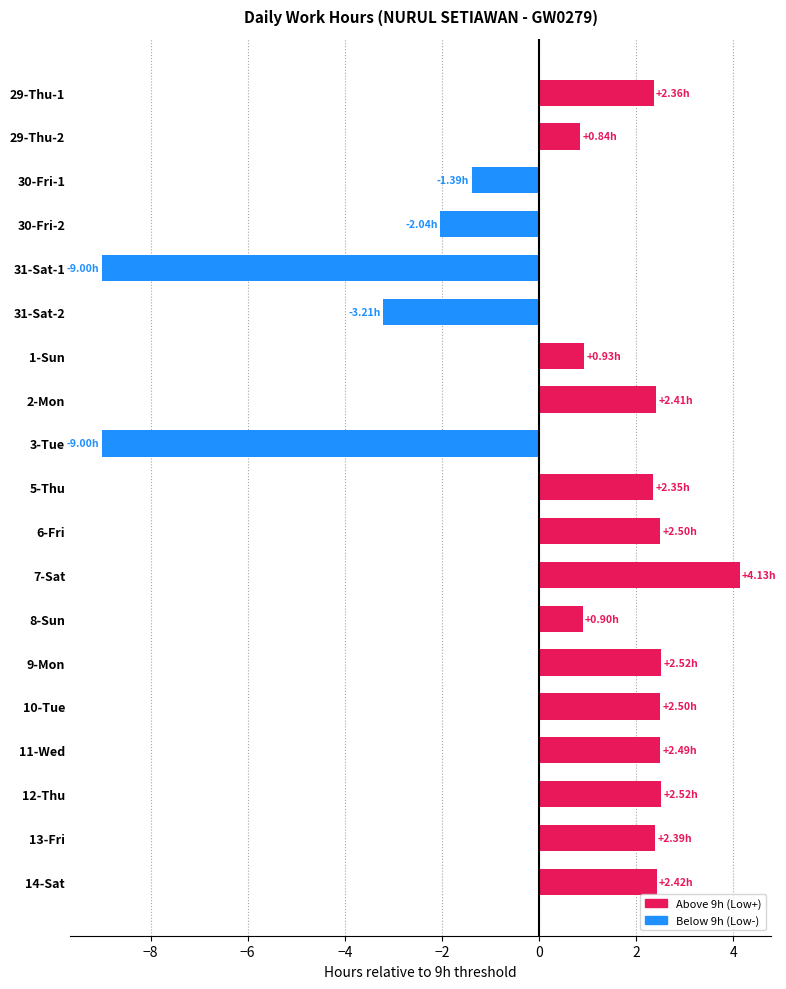

What is the ratio of the value at 8-Sun to the value at 12-Thu?

0.4